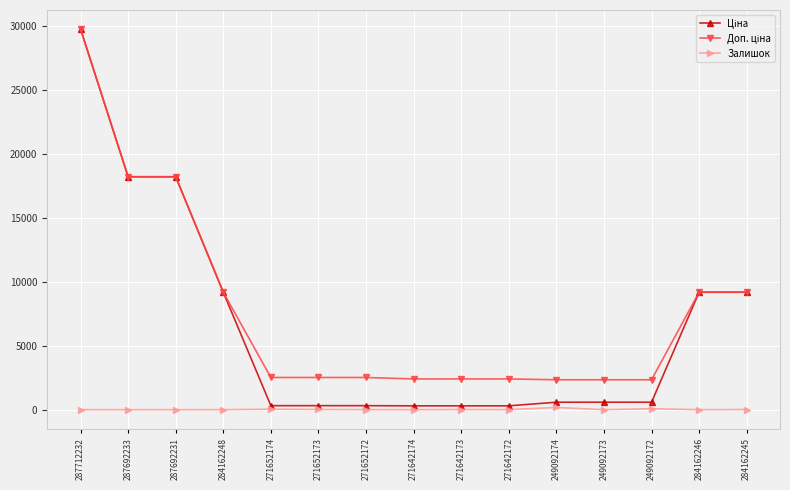

Which category has the highest value across all series?

287712232